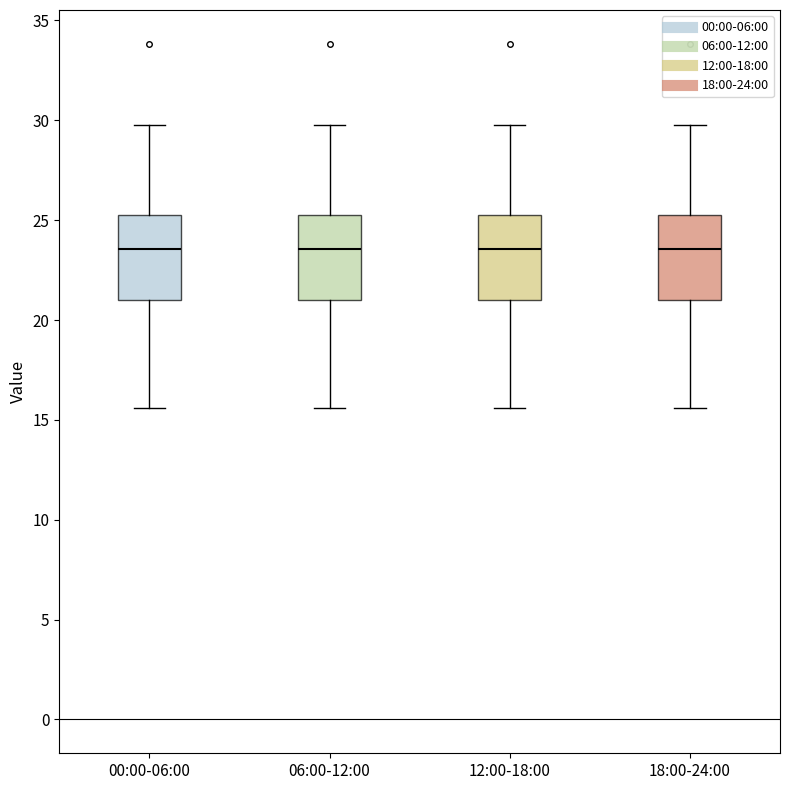

Reading left to right, read every box against the y-axis: the position of its median line, the range the box covers, and the ends of its whiskers. The values are not printed on the chart, so give them approximately, as read against the axis.

00:00-06:00: median 23.5, box 21.0 to 25.5, whiskers 15.5 to 30.0
06:00-12:00: median 23.5, box 21.0 to 25.5, whiskers 15.5 to 30.0
12:00-18:00: median 23.5, box 21.0 to 25.5, whiskers 15.5 to 30.0
18:00-24:00: median 23.5, box 21.0 to 25.5, whiskers 15.5 to 30.0